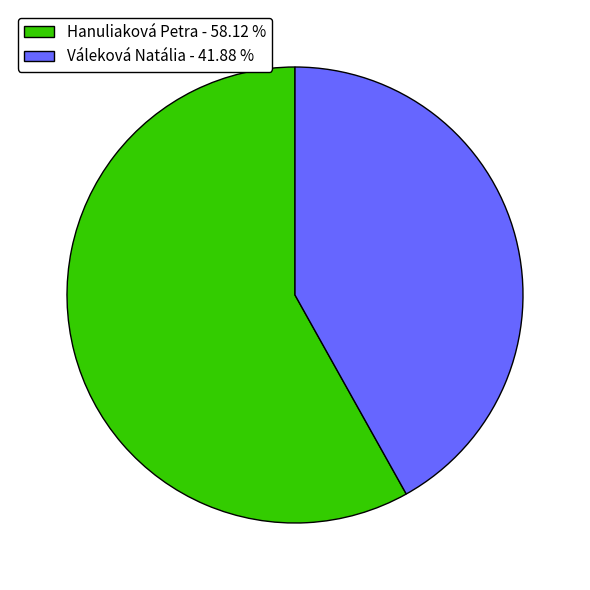

Does Váleková Natália represent more than half of the total?

No